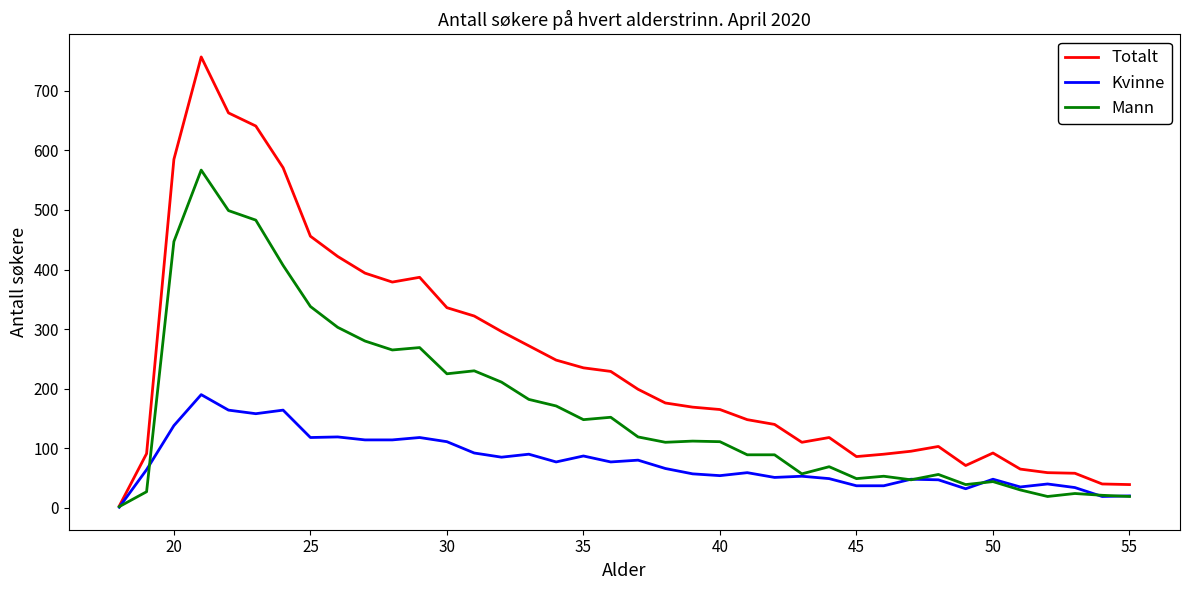

Rank the series by their average value, from lowest to highest.

Kvinne, Mann, Totalt